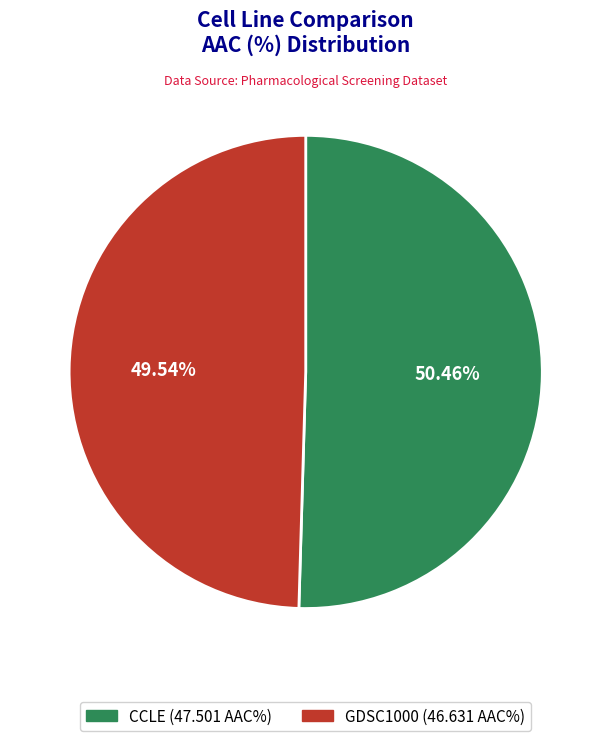

The GDSC1000 slice represents 50% of the pie. True or false?

True